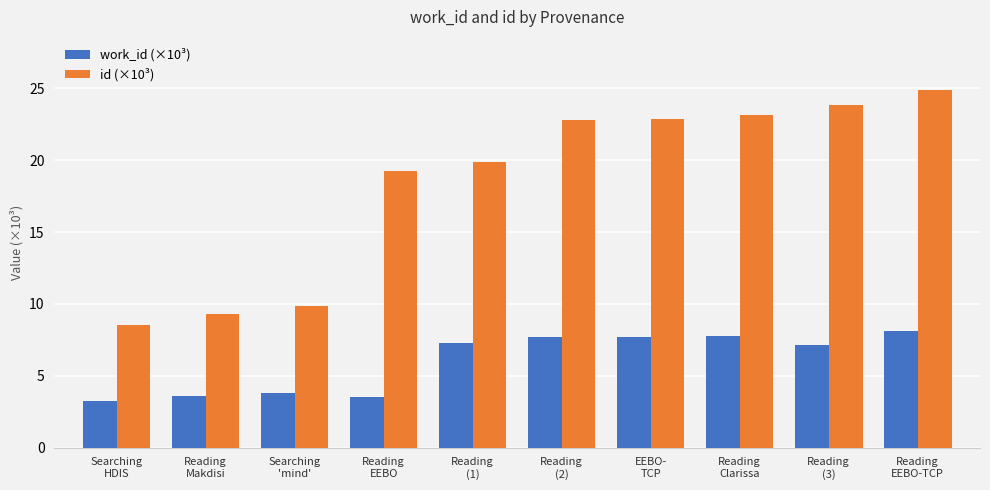

At which label is work_id (×10³) closest to 5?

Searching
'mind'